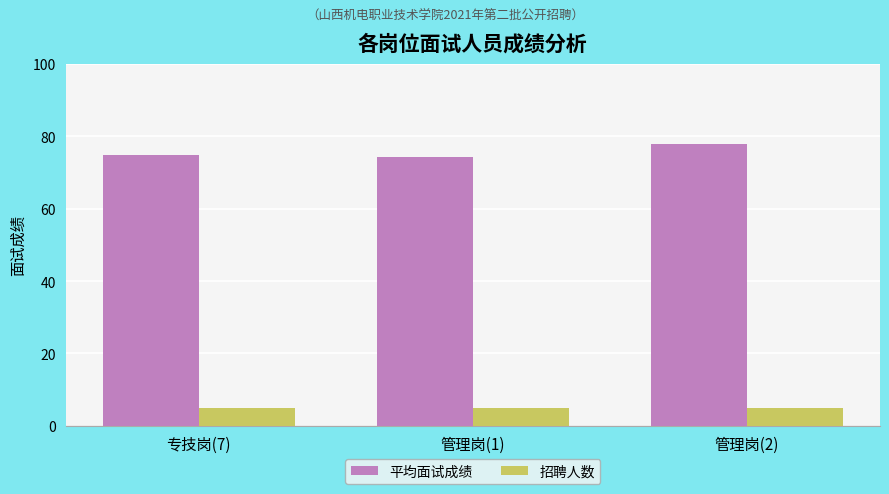

What is the value of the 平均面试成绩 bar at the 1st from the left?

74.8